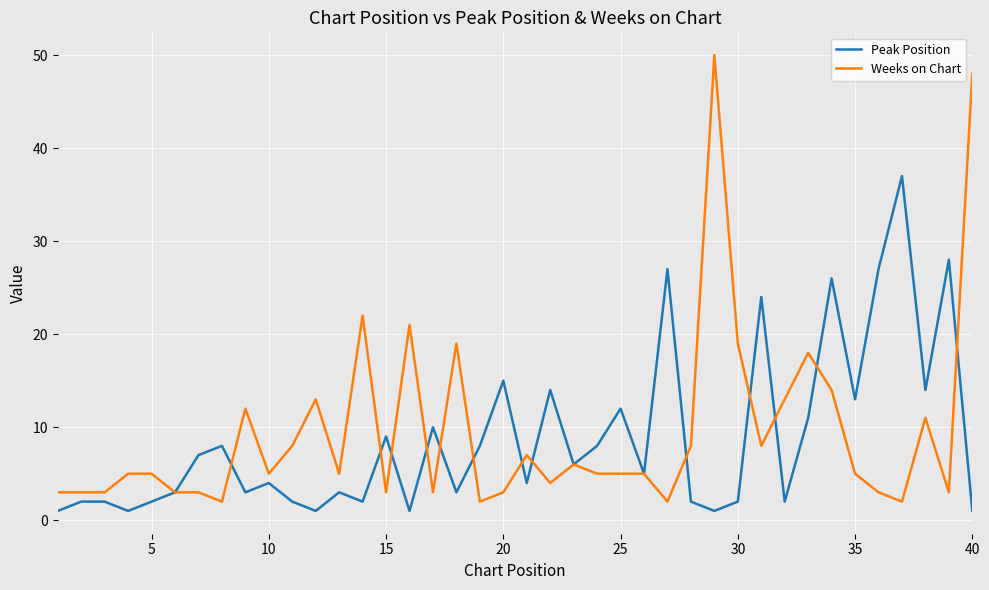

What is the maximum value shown in the chart?

50